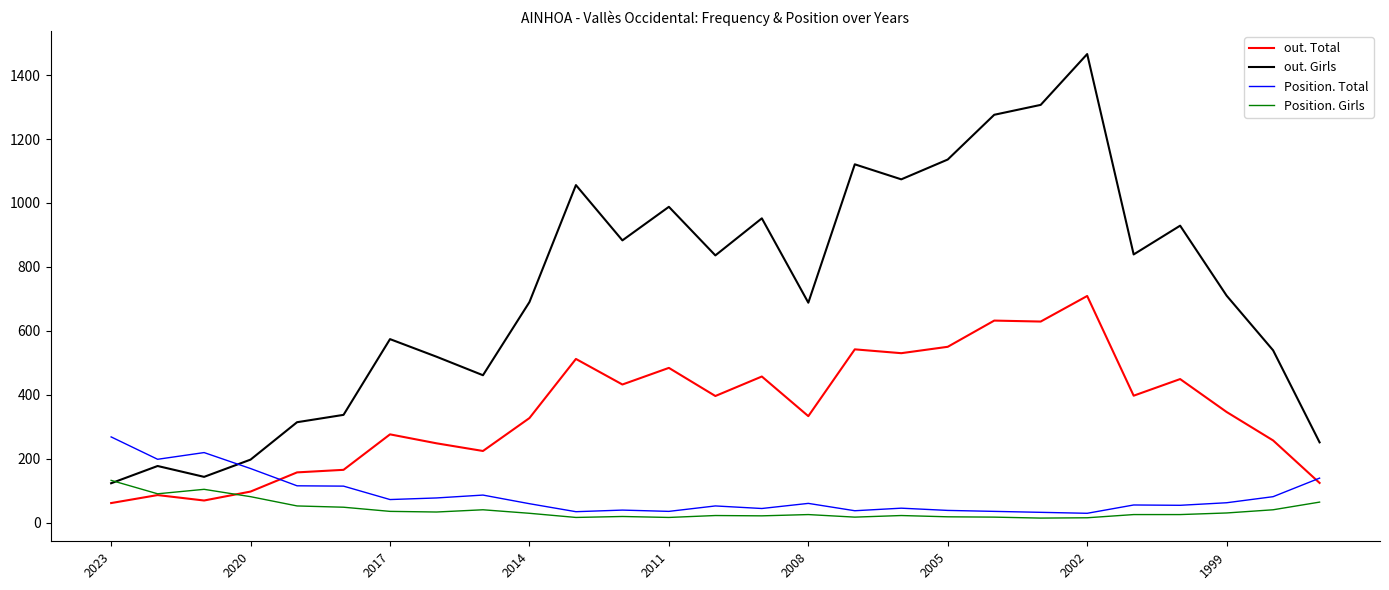

List the series in order of their peak value, highest first.

out. Girls, out. Total, Position. Total, Position. Girls